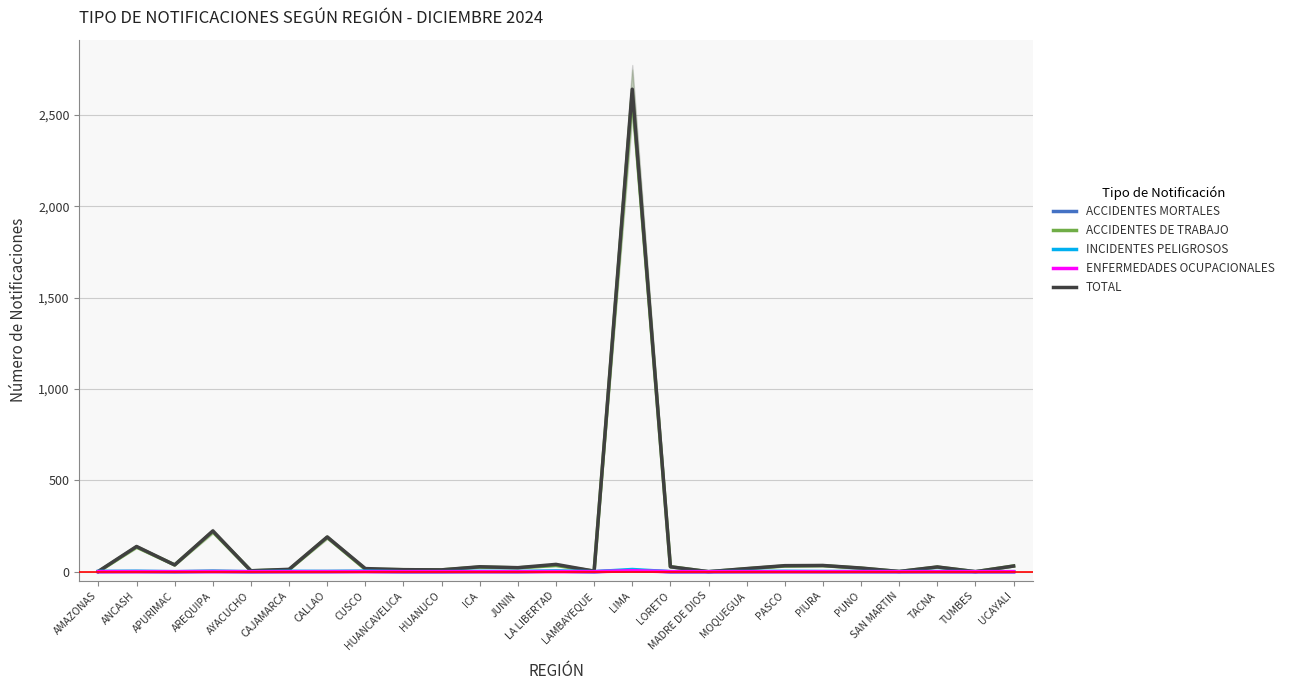

Is it true that INCIDENTES PELIGROSOS equals -5 at HUANUCO?

False